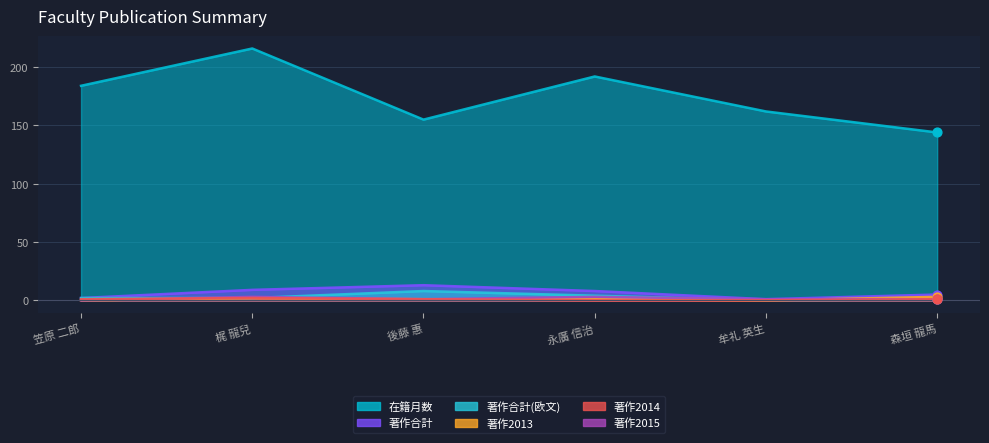

Which series has the largest total across all categories?

在籍月数